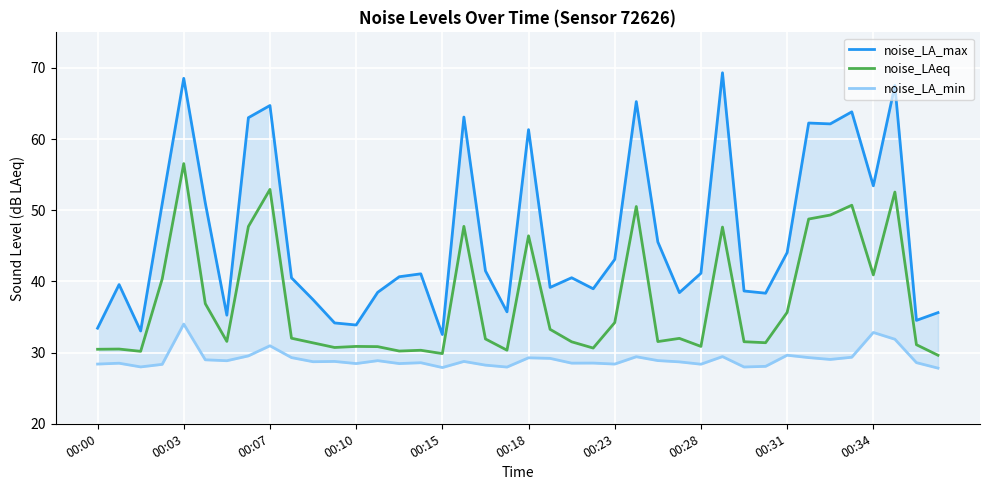

What is the approximate value of noise_LA_max at 30?

38.7